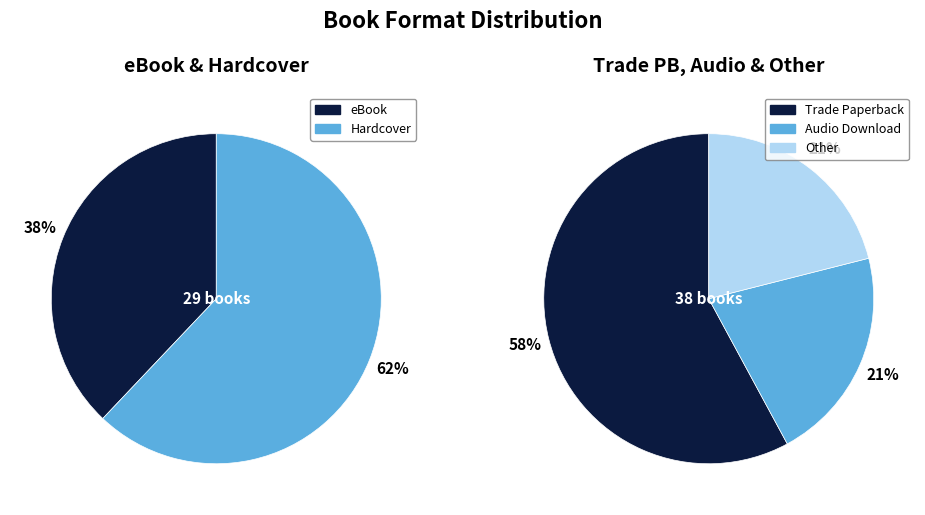

True or false: Audio Download accounts for 12% of the total.

True